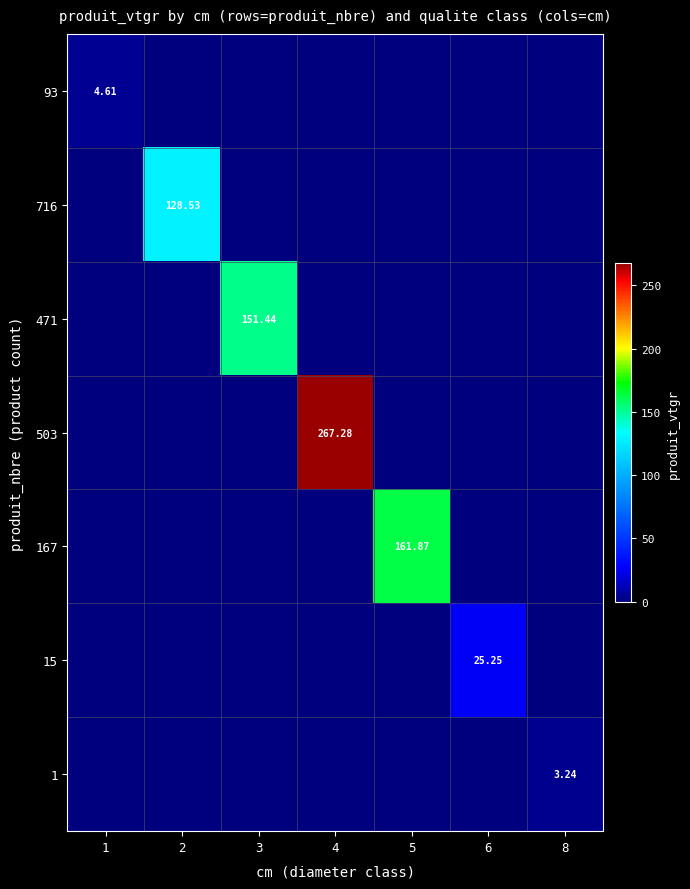

What is the difference between the maximum and minimum values in the 503 series?

267.3